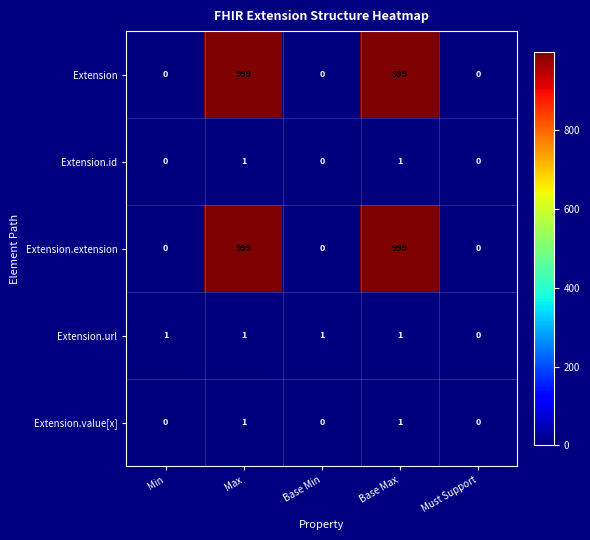

What value does the Extension.extension series have at Base Max, to the nearest 50?

1000